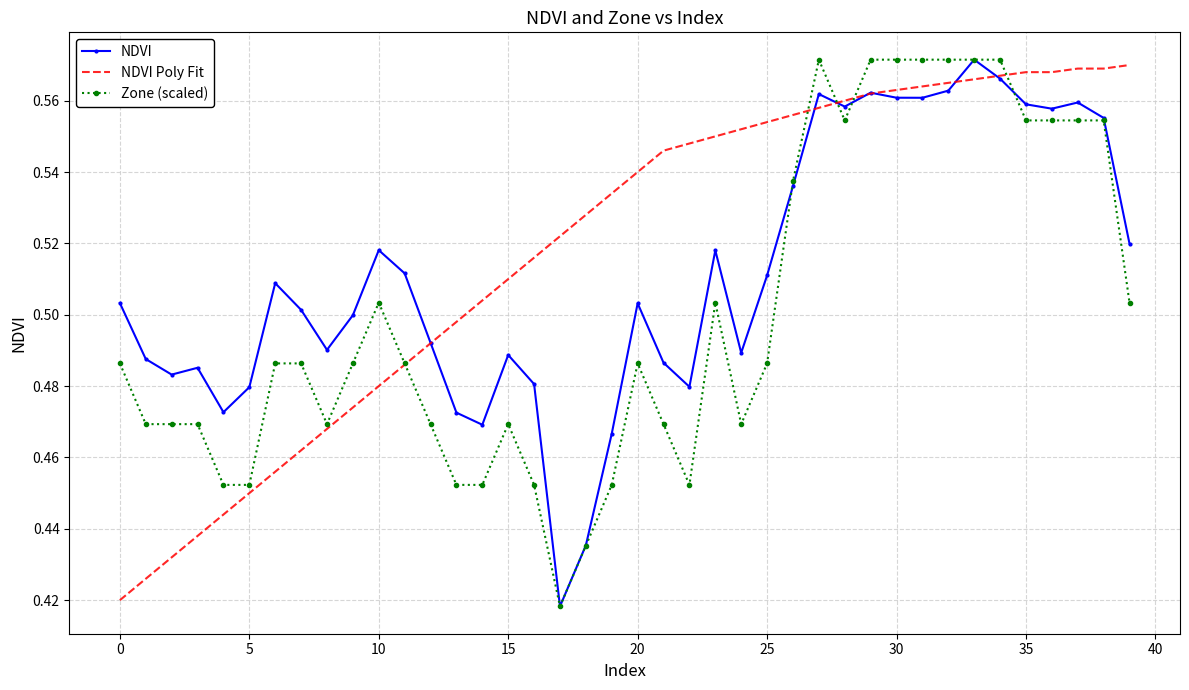

Which series has the largest total across all categories?

NDVI Poly Fit